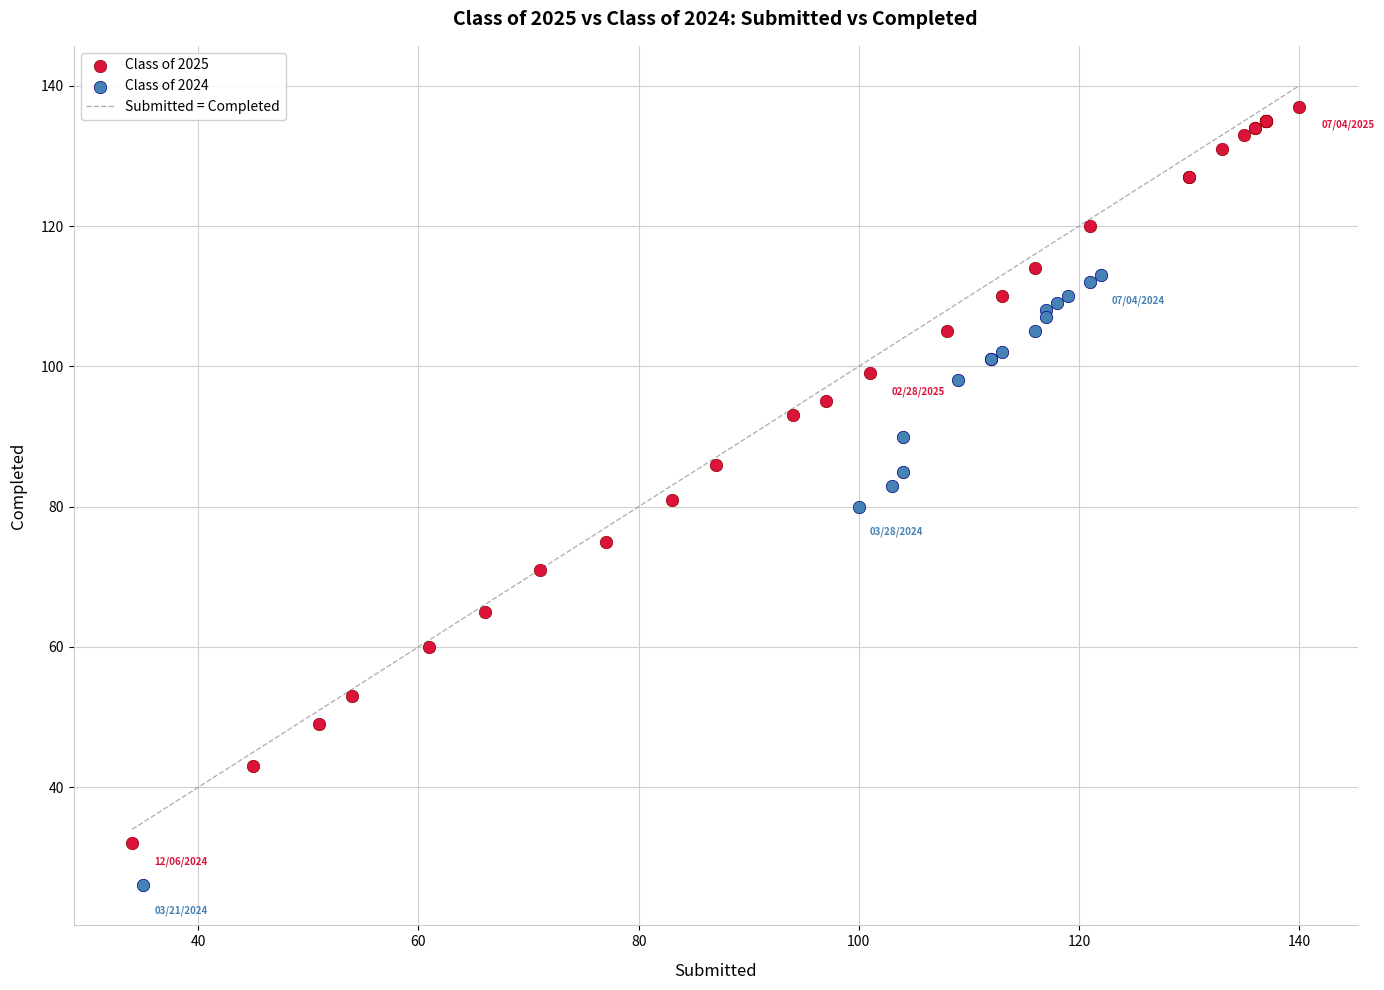

Which series contains the lowest Y value?

Class of 2024